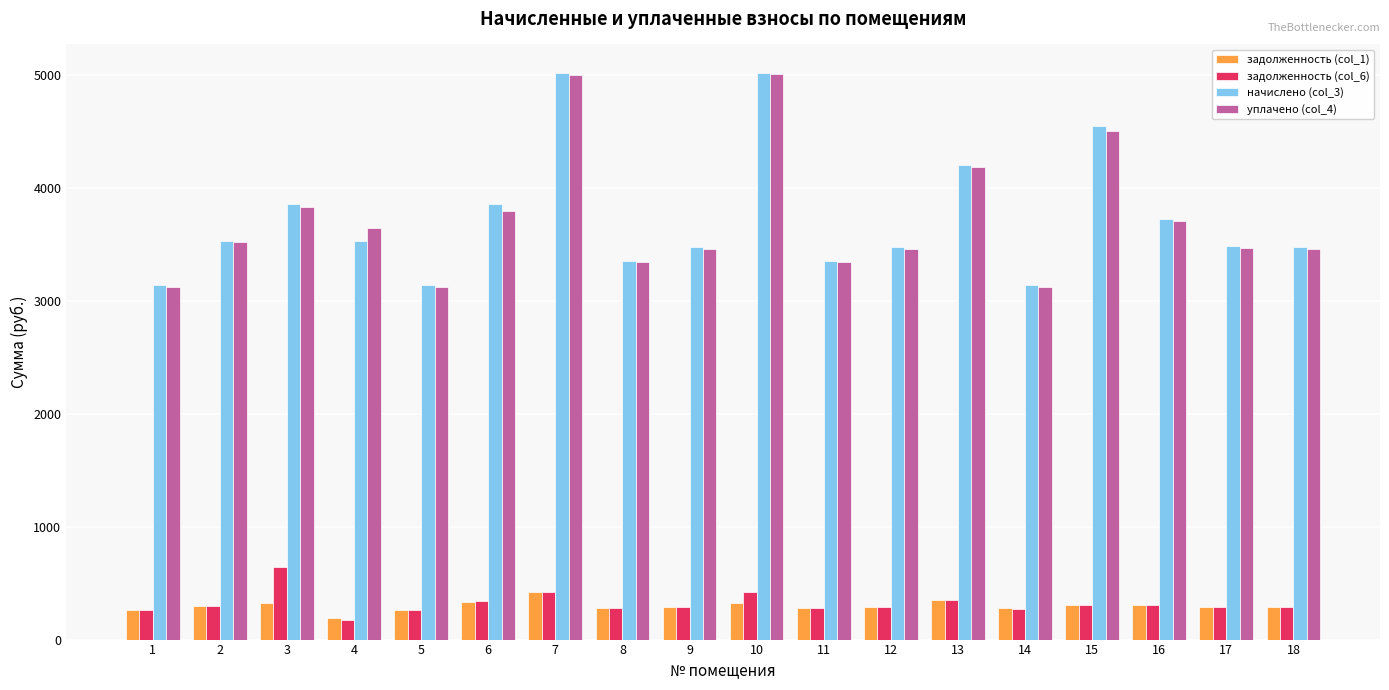

What is the total value across all series at 10?

10765.2